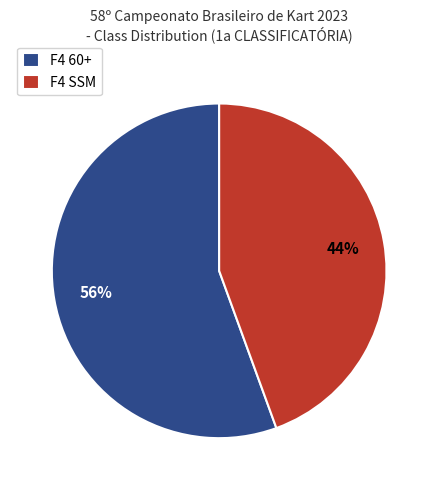

Is it true that F4 60+ is 56% of the pie?

True